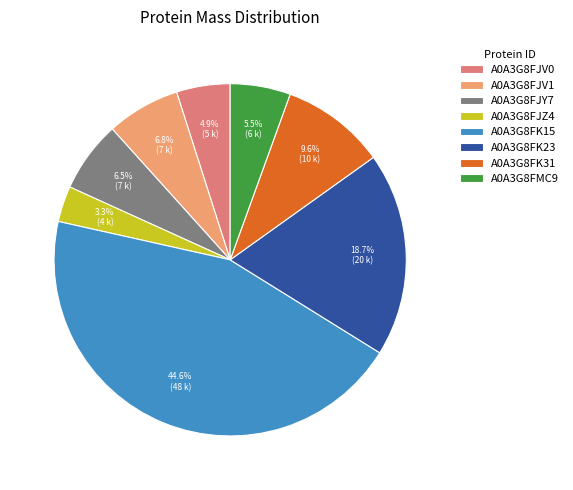

What is the ratio of the value at A0A3G8FJV1 to the value at A0A3G8FK23?

0.4